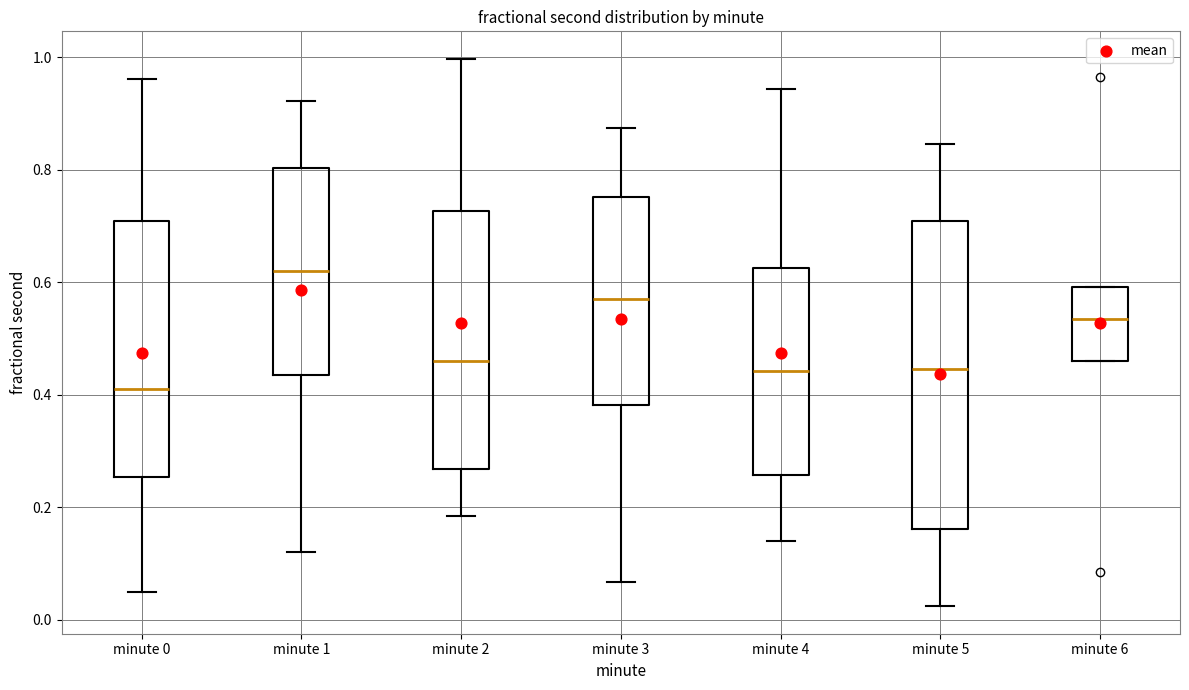

Reading left to right, read every box against the y-axis: the position of its median line, the range the box covers, and the ends of its whiskers. The values are not printed on the chart, so give them approximately, as read against the axis.

minute 0: median 0.42, box 0.26 to 0.70, whiskers 0.04 to 0.96
minute 1: median 0.62, box 0.44 to 0.80, whiskers 0.12 to 0.92
minute 2: median 0.46, box 0.26 to 0.72, whiskers 0.18 to 1.00
minute 3: median 0.58, box 0.38 to 0.76, whiskers 0.06 to 0.88
minute 4: median 0.44, box 0.26 to 0.62, whiskers 0.14 to 0.94
minute 5: median 0.44, box 0.16 to 0.70, whiskers 0.02 to 0.84
minute 6: median 0.54, box 0.46 to 0.60, whiskers 0.46 to 0.60